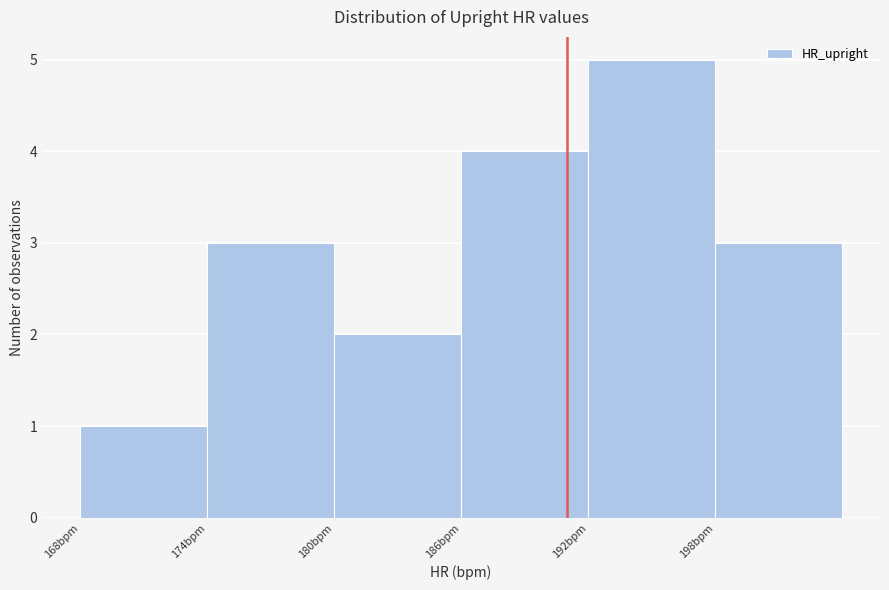

Reading left to right, transcribe this chart: for each bar, give the range it covers on the x-axis and its height. The values are not printed on the chart, so give them approximately, as read against the axis.

168 to 174: 1
174 to 180: 3
180 to 186: 2
186 to 192: 4
192 to 198: 5
198 to 204: 3